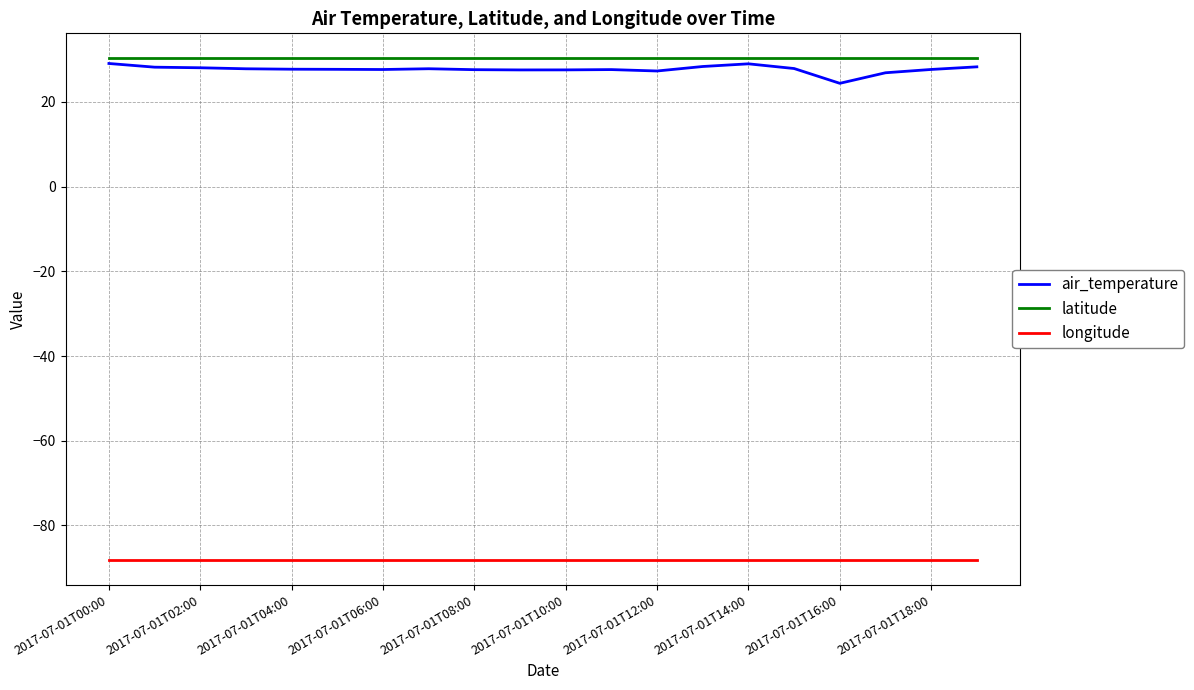

Which series has the largest total across all categories?

latitude